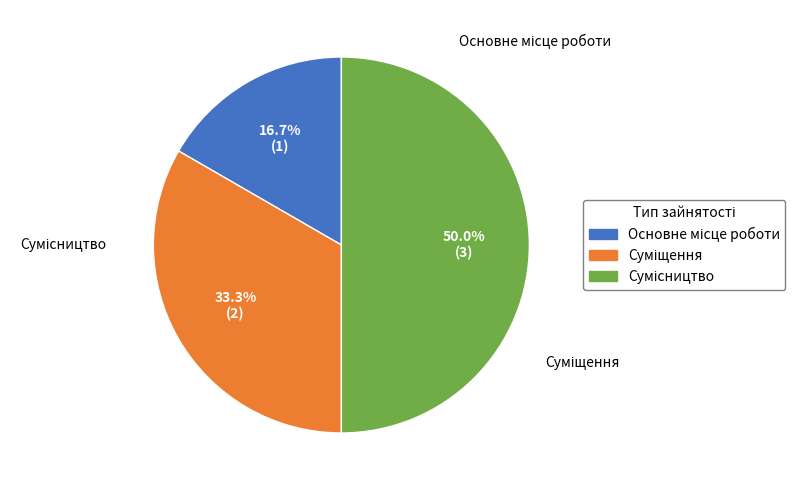

To the nearest percent, what percentage of the pie is Сумісництво?

50%